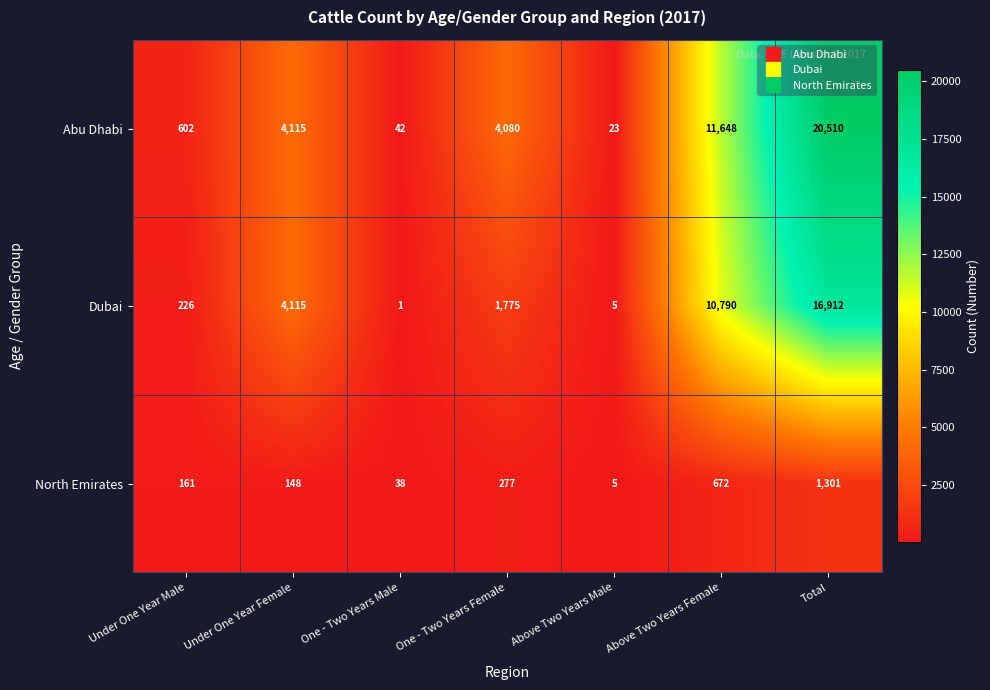

At which label is Dubai closest to 8456?

Above Two Years Female